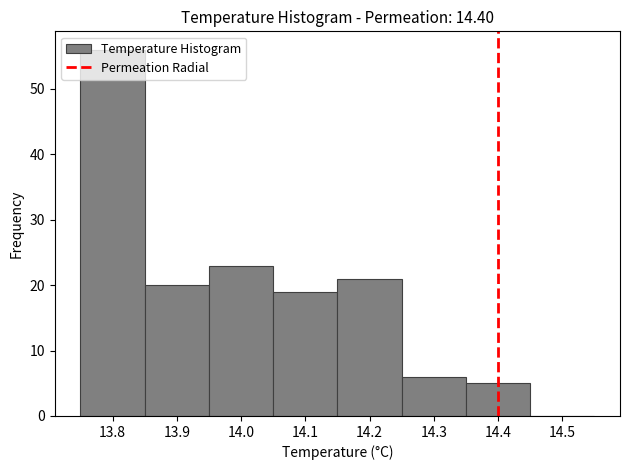

Which range on the x-axis has the tallest bar?

13.75 to 13.85